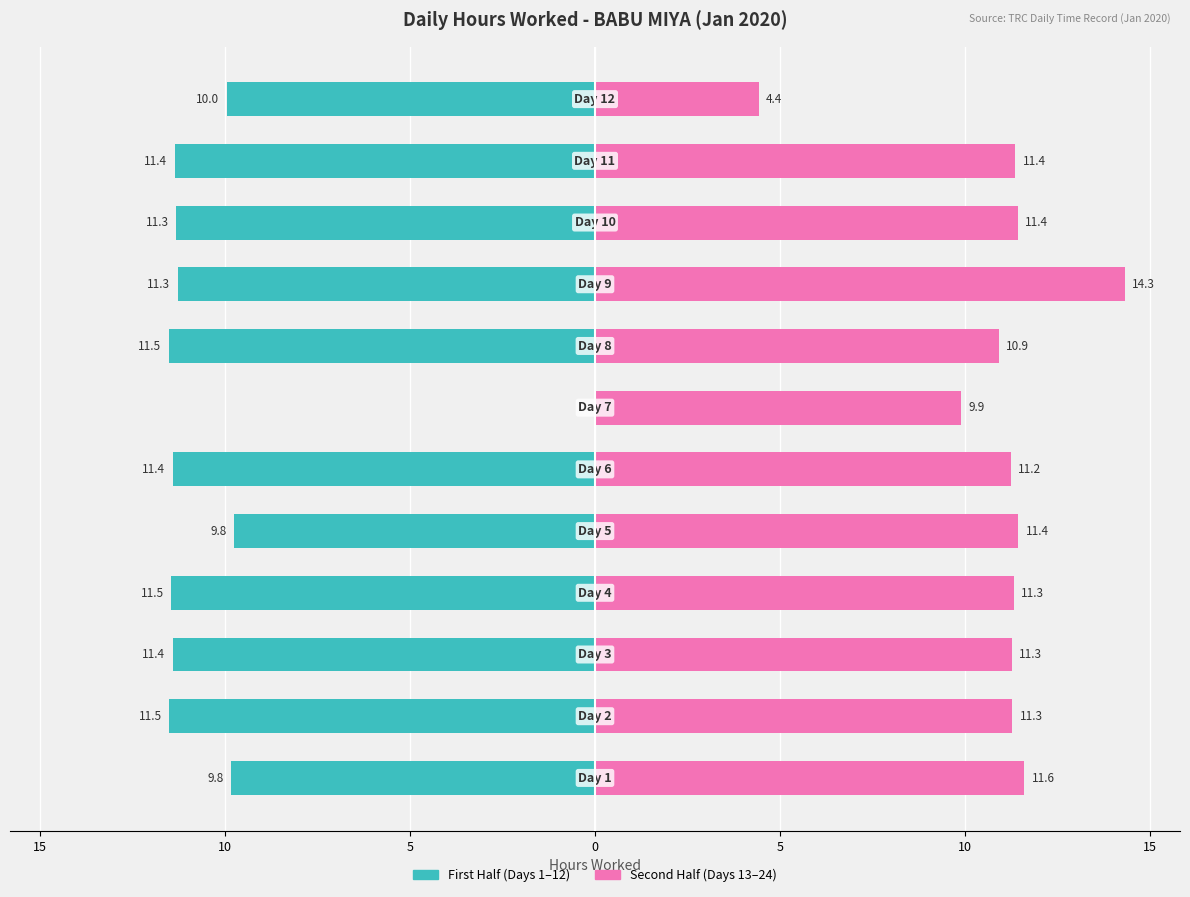

Reading right to left, what are all the values shown in this chart?

First Half (Days 1-12): -10.0	-11.4	-11.3	-11.3	-11.5	0.0	-11.4	-9.8	-11.5	-11.4	-11.5	-9.8
Second Half (Days 13-24): 4.4	11.4	11.4	14.3	10.9	9.9	11.2	11.4	11.3	11.3	11.3	11.6